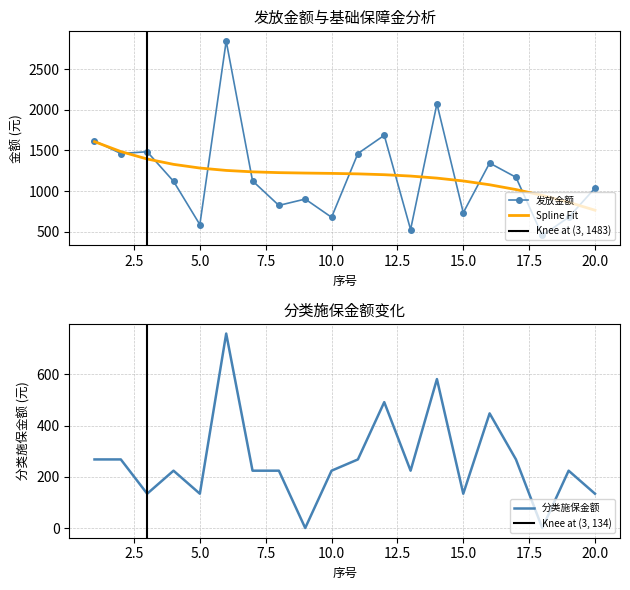

Is the value of Spline Fit at 10.0 greater than the value of 发放金额 at 5.0?

Yes